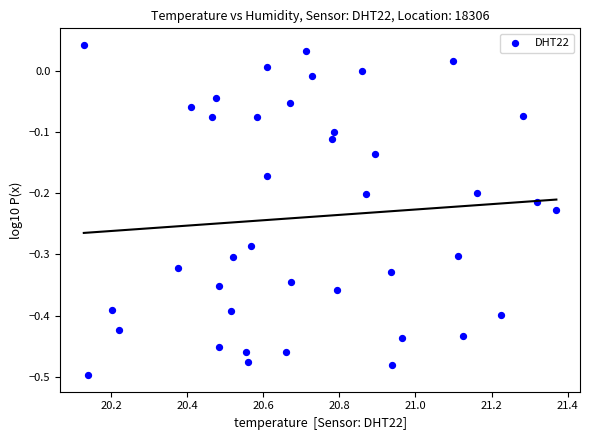

What is the range of X values (max minus min)?

1.2